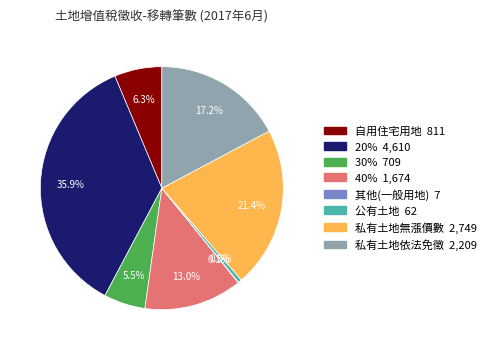

What portion of the pie excludes 20%?

64.1%